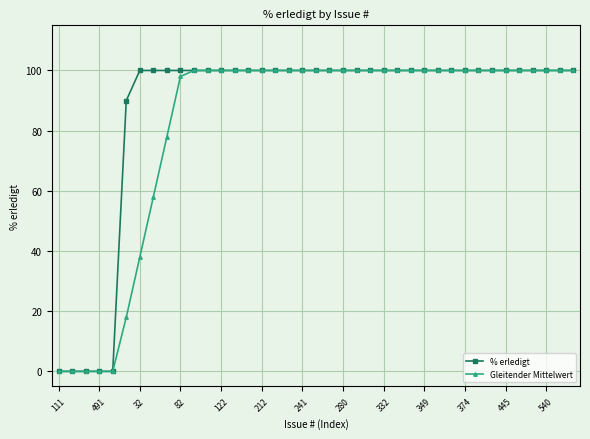

Which series has the largest total across all categories?

% erledigt